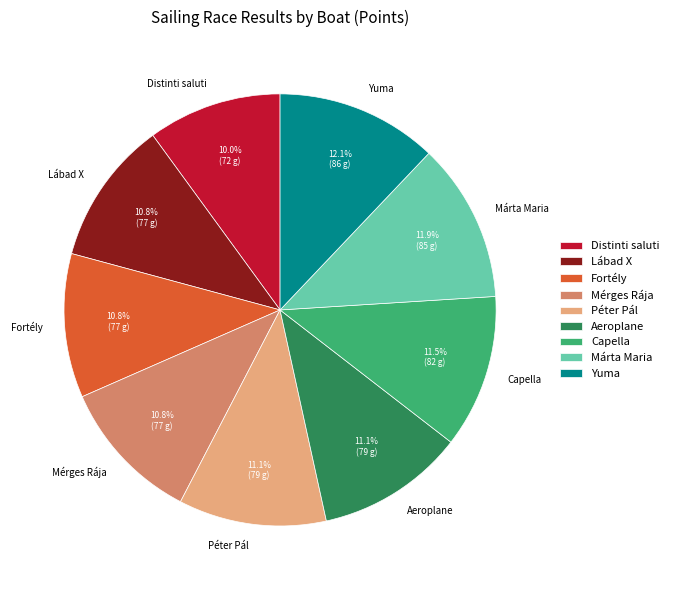

Approximately how many times larger is the value at Mérges Rája compared to Lábad X?

1.0